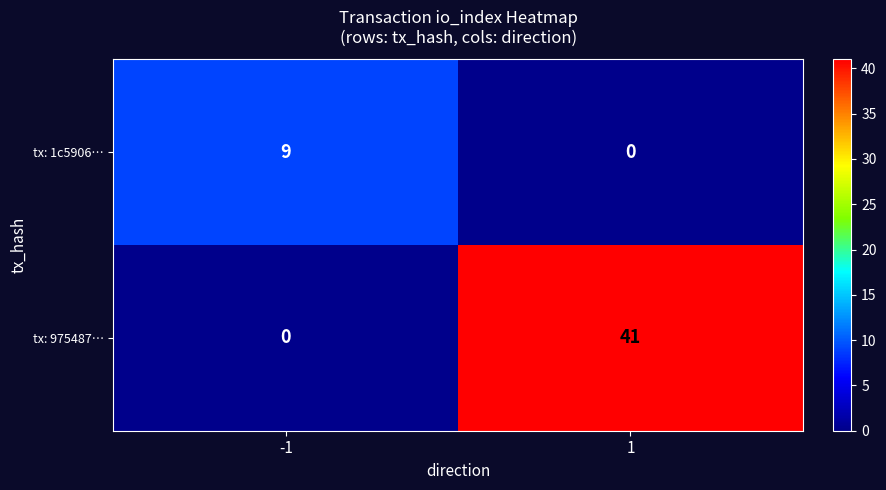

Which series changed the most between -1 and 1?

tx: 975487…